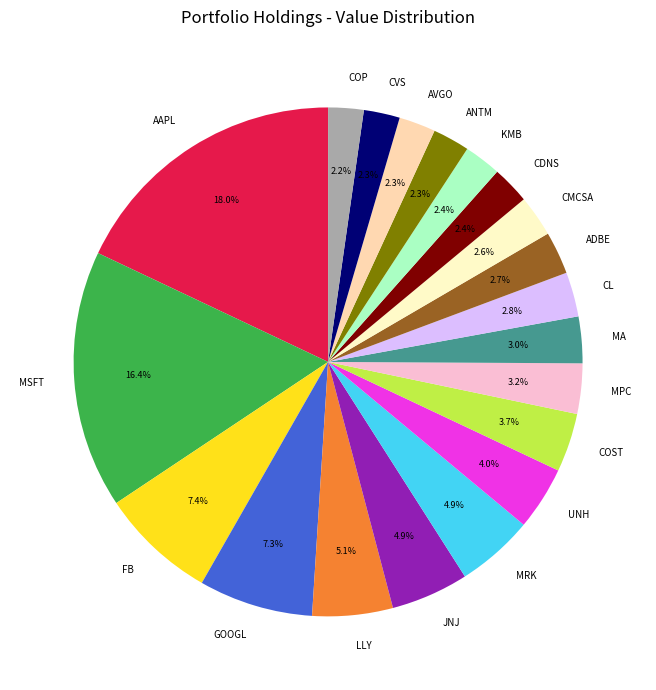

What portion of the pie excludes CMCSA?

97.4%